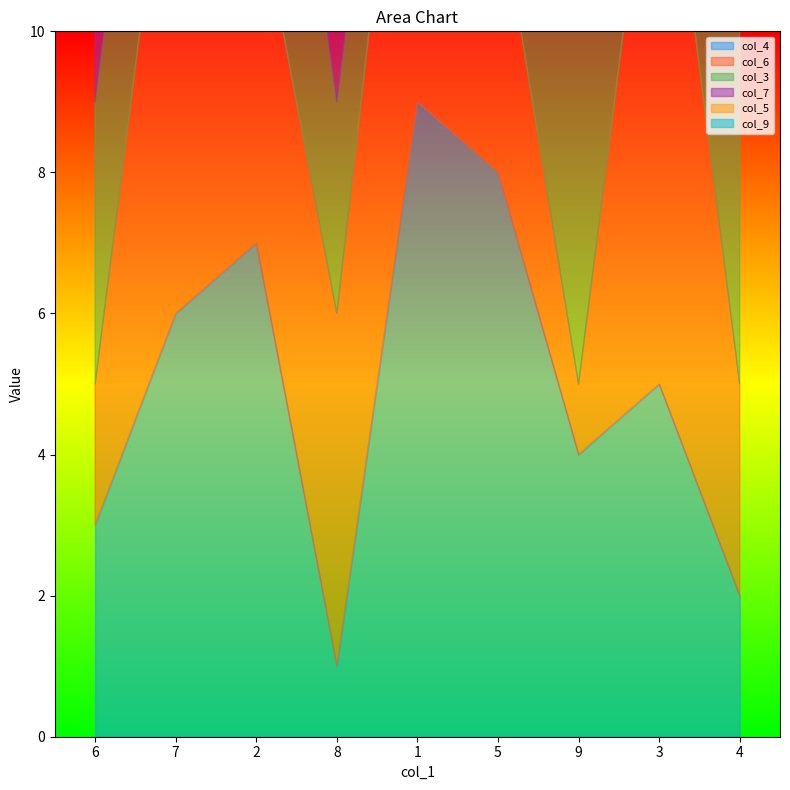

What is the minimum value for col_4?

1